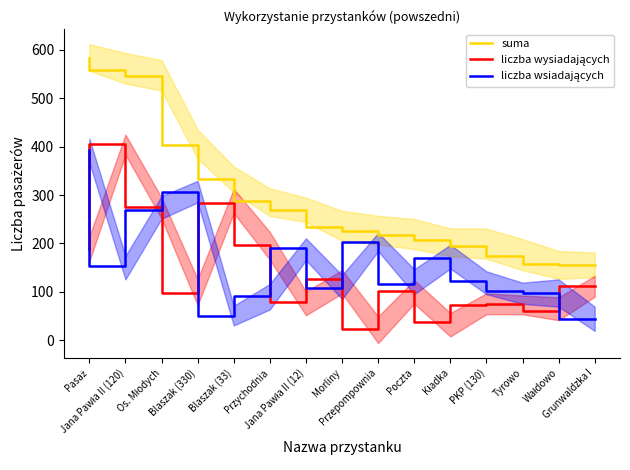

Where is the first local maximum for liczba wsiadających?

Blaszak (330)